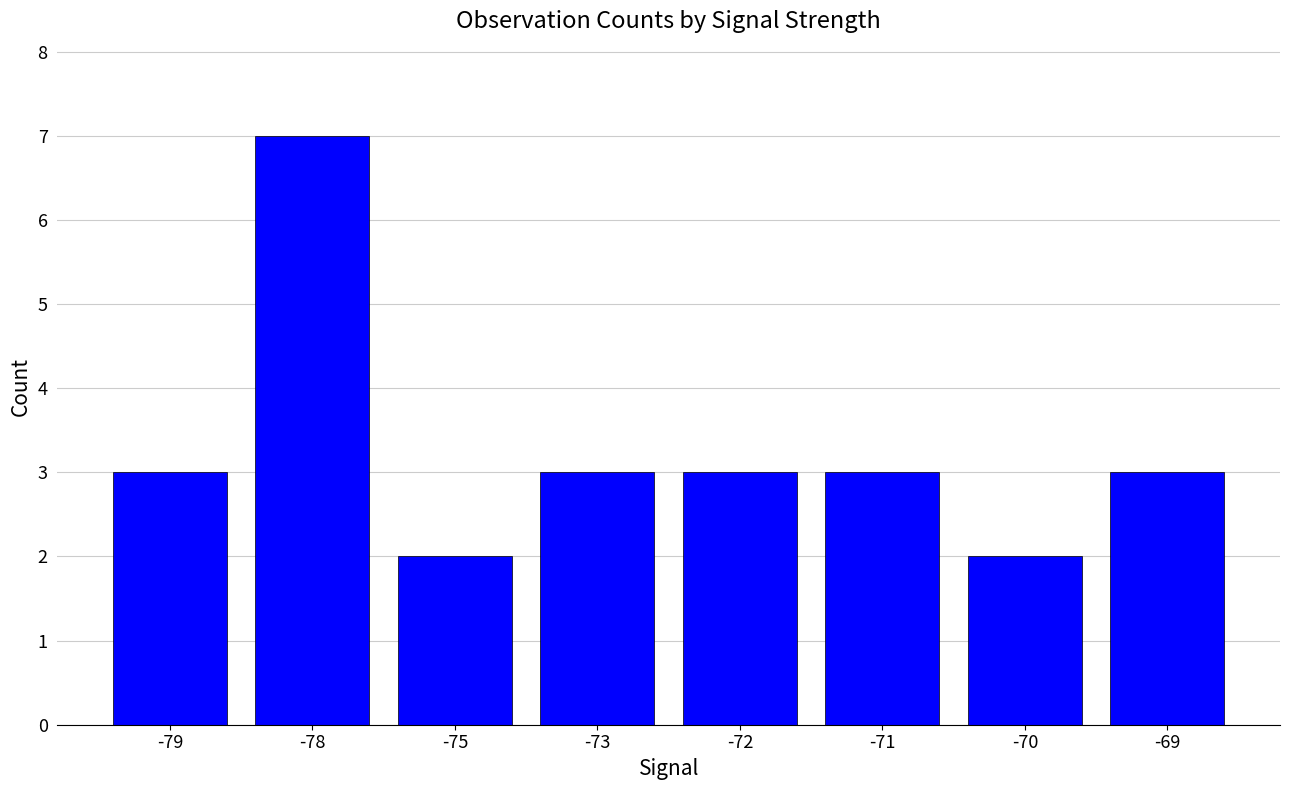

The chart shows a value of 3 at -72. True or false?

True